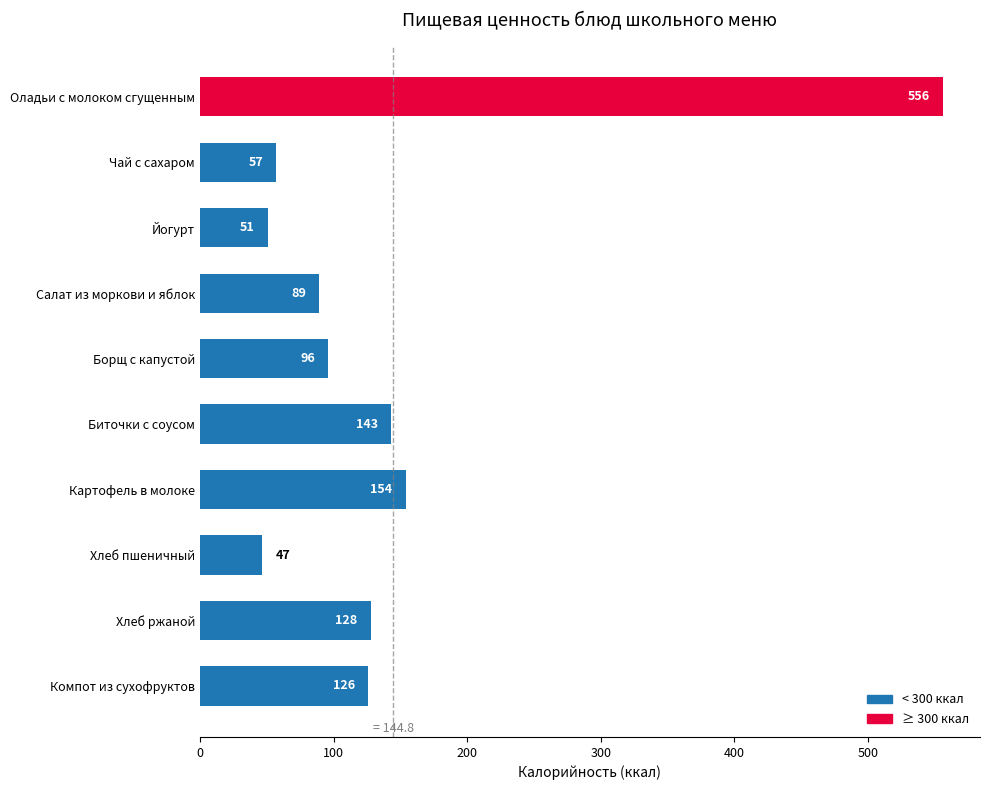

Which label corresponds to the smallest value in the chart?

Хлеб пшеничный